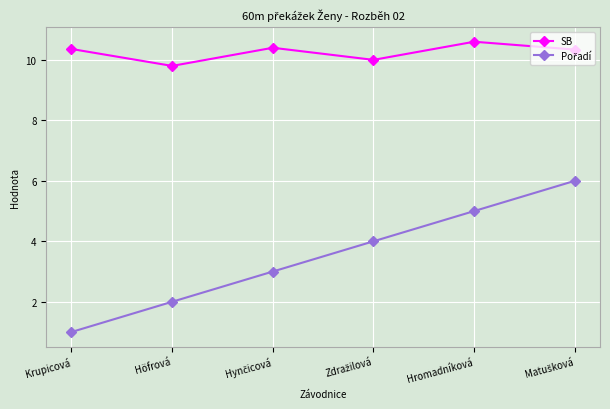

What is the difference between the highest and lowest values at Krupicová?

9.4